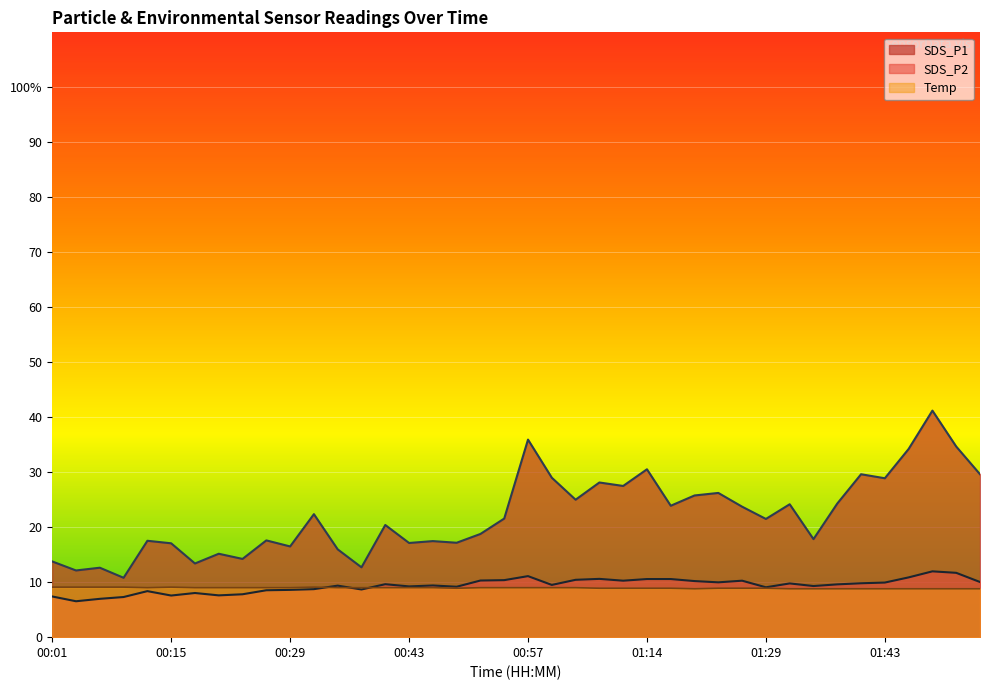

Reading left to right, what are all the values shown in this chart?

SDS_P1: 13.8	12.1	12.6	10.8	17.5	17.1	13.4	15.2	14.2	17.6	16.5	22.4	16.0	12.7	20.4	17.1	17.5	17.2	18.8	21.6	35.9	29.0	25.0	28.1	27.5	30.5	23.9	25.8	26.2	23.7	21.5	24.2	17.8	24.3	29.6	28.9	34.2	41.2	34.7	29.6
SDS_P2: 7.4	6.5	7.0	7.3	8.4	7.6	8.0	7.6	7.8	8.5	8.6	8.7	9.4	8.7	9.6	9.2	9.4	9.2	10.3	10.4	11.1	9.5	10.4	10.6	10.3	10.6	10.6	10.2	10.0	10.3	9.1	9.8	9.3	9.6	9.8	9.9	10.9	12.0	11.7	10.0
Temp: 9.1	9.1	9.1	9.1	9.0	9.1	9.0	9.0	9.0	9.0	9.0	9.1	9.0	9.0	9.0	9.0	9.0	8.9	9.0	9.0	9.0	9.0	9.0	8.9	8.9	8.9	8.9	8.8	8.9	8.9	8.9	8.8	8.8	8.8	8.8	8.8	8.8	8.8	8.8	8.8